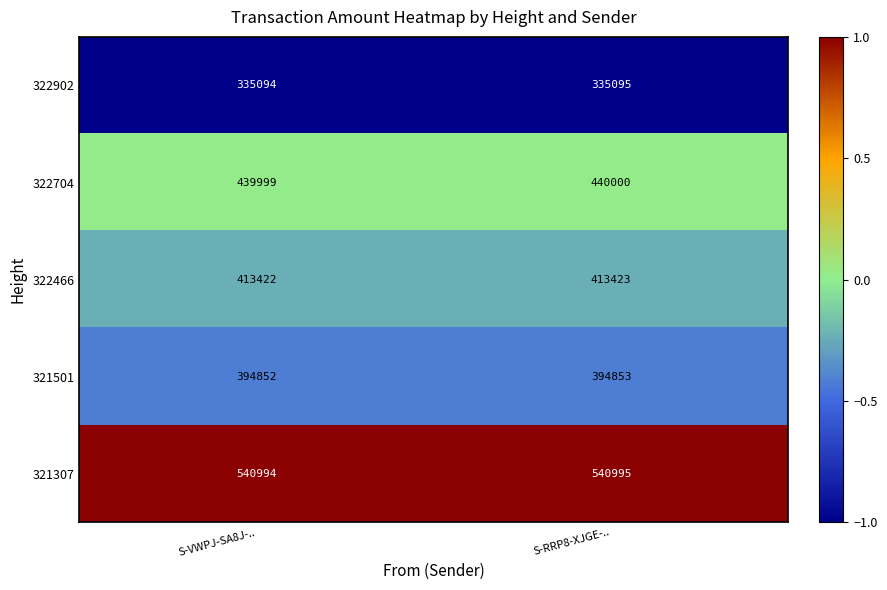

True or false: 321307 has a value of 540994 at S-VWPJ-SA8J-...

True